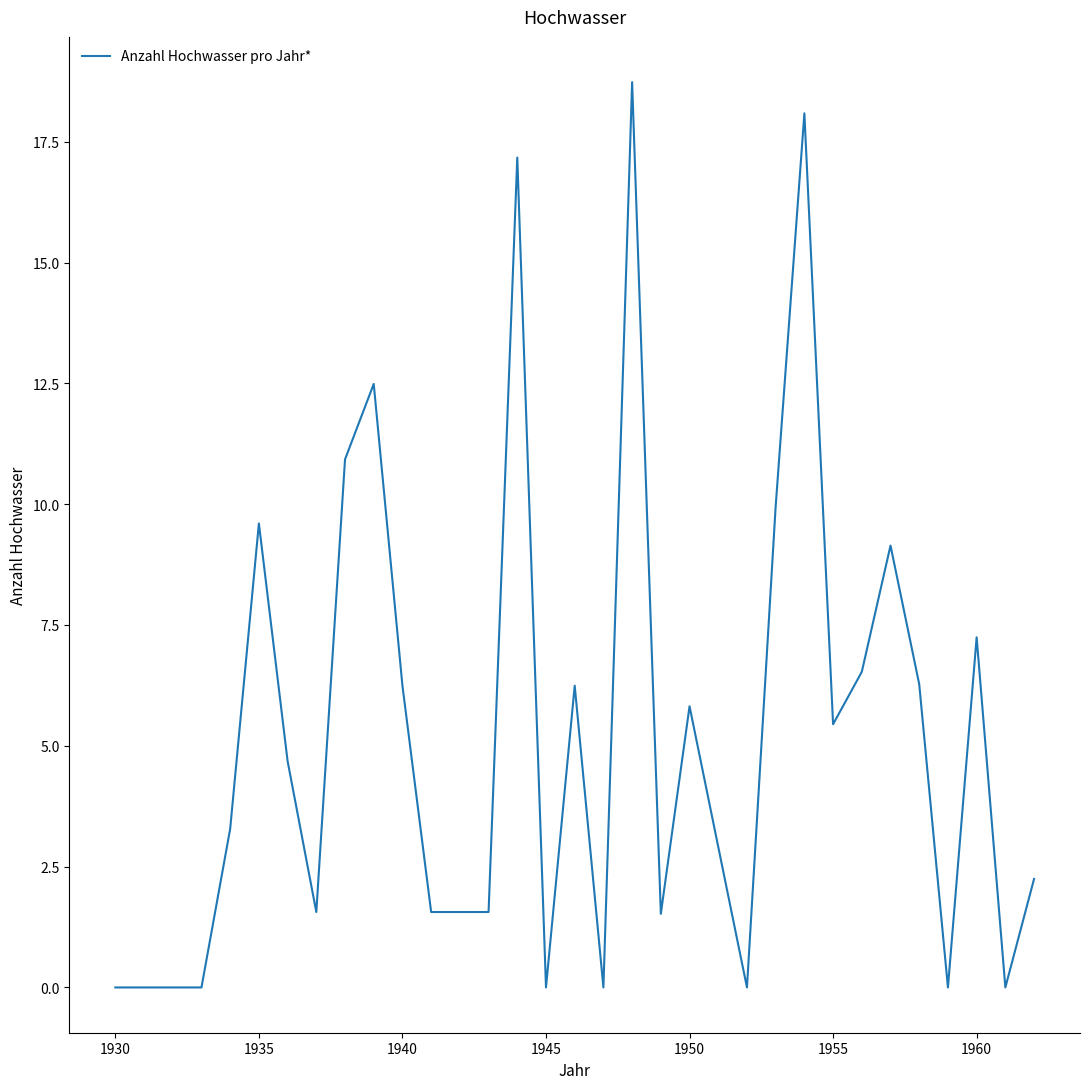

What is the greatest value displayed?

18.7